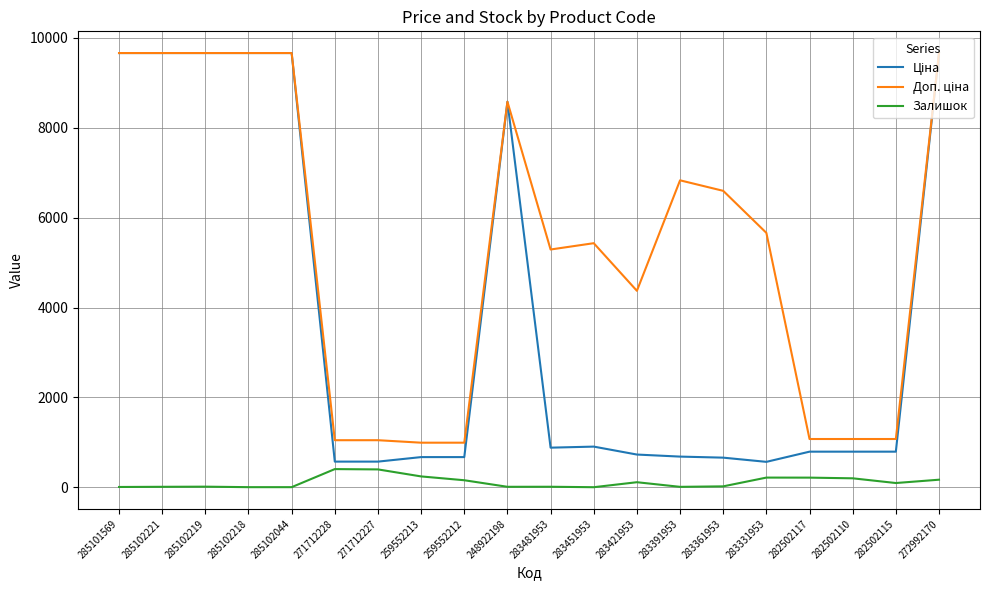

Is this an area chart (filled region under the line)?

No